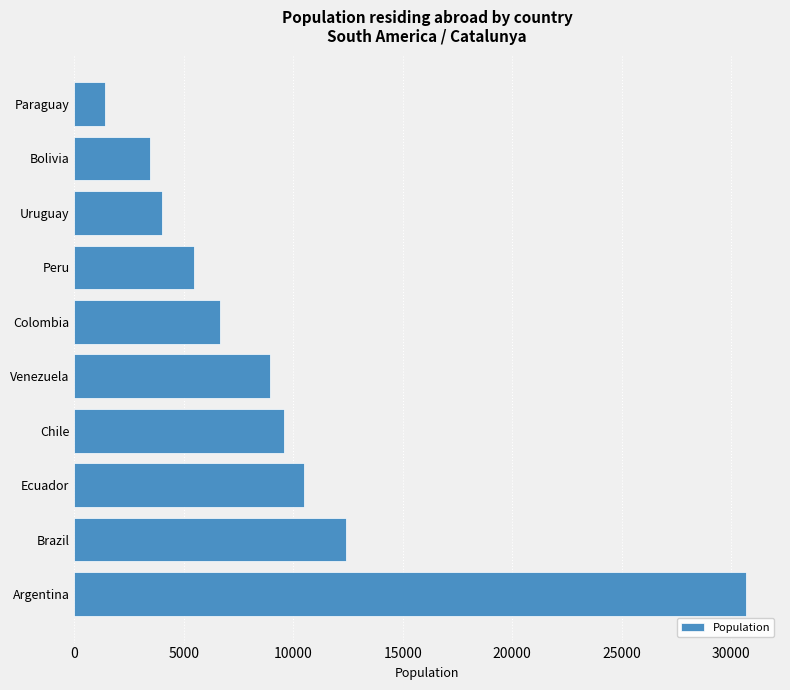

Reading bottom to top, transcribe all the data shown in this chart.

Argentina=30699	Brazil=12398	Ecuador=10488	Chile=9573	Venezuela=8953	Colombia=6646	Peru=5449	Uruguay=4010	Bolivia=3439	Paraguay=1418